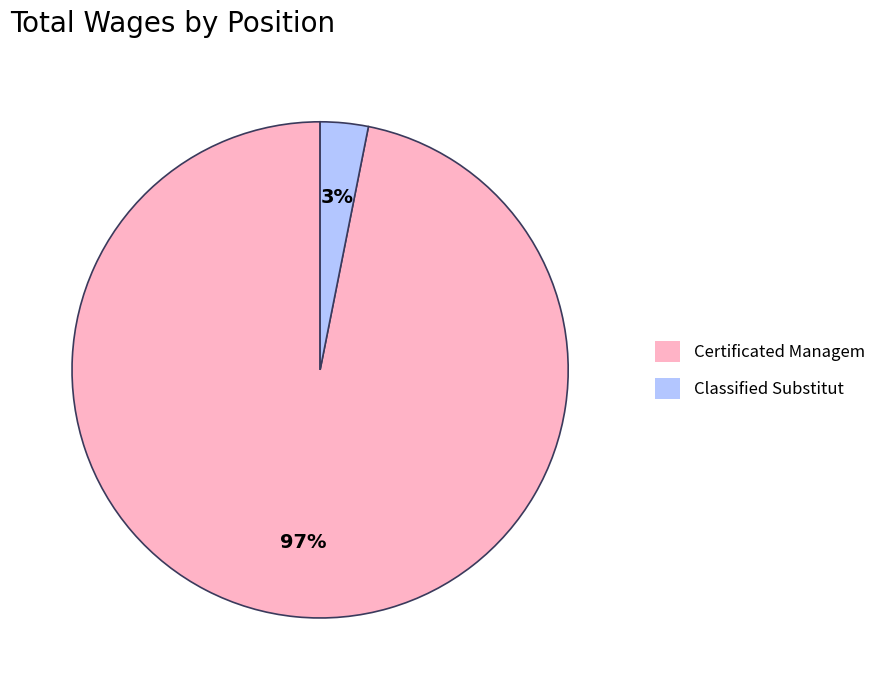

Between Classified Substitut and Certificated Managem, which is larger?

Certificated Managem